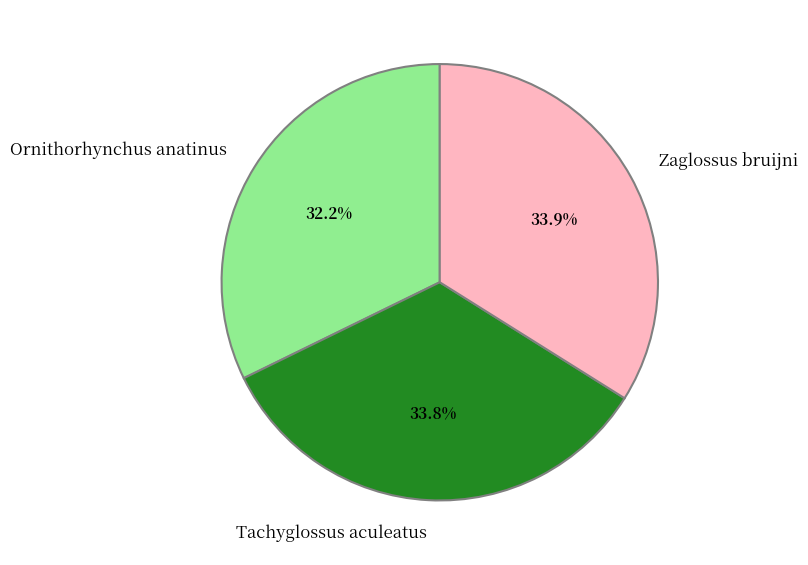

Is there any slice that represents more than half of the pie?

No